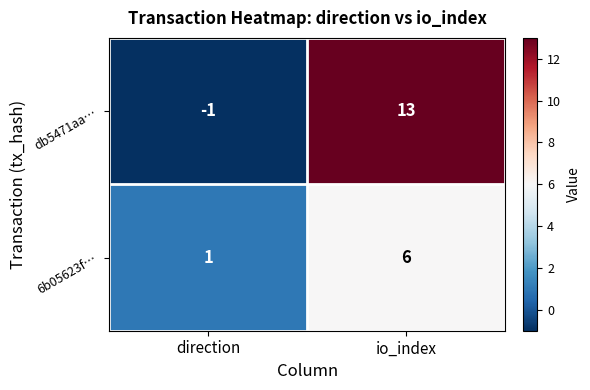

How many values in db5471aa… are below zero?

1